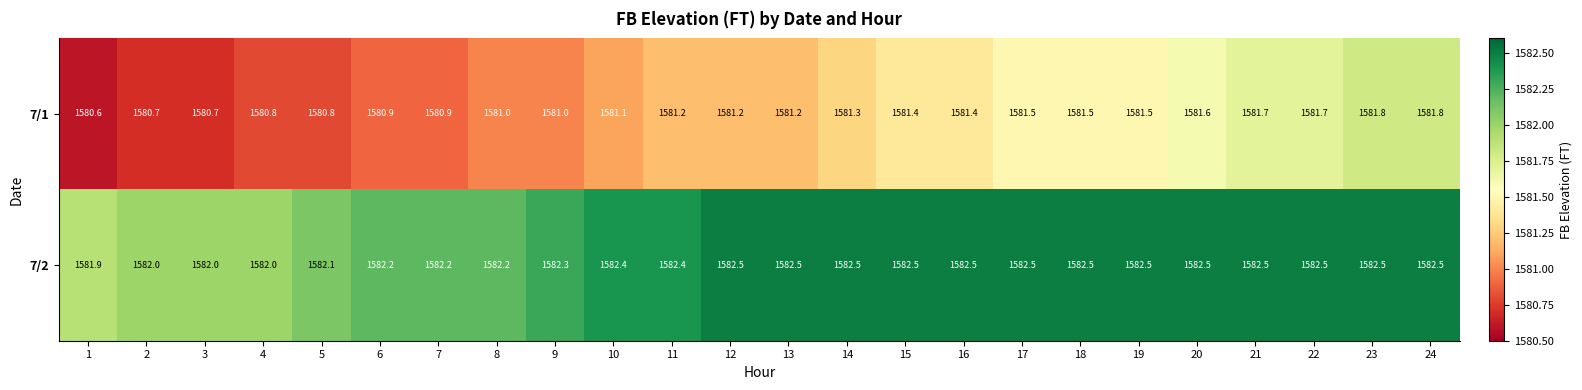

Which series changed the most between 4 and 17?

7/1